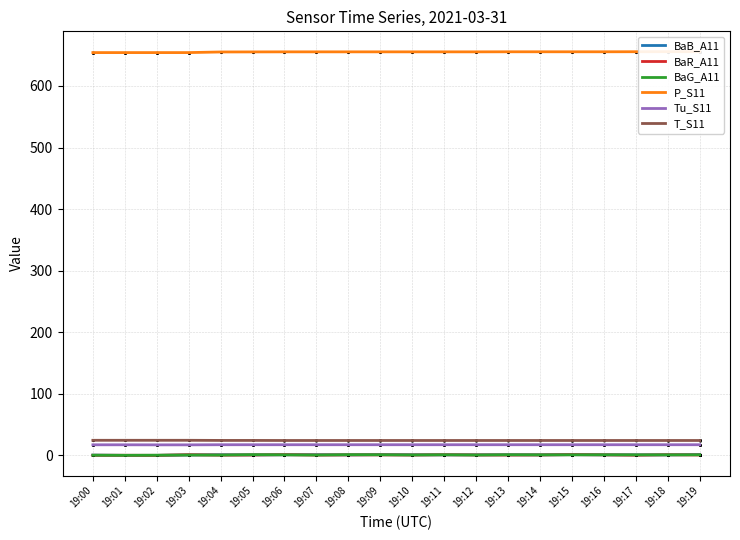

What is the total value across all series at 19:12?

697.6